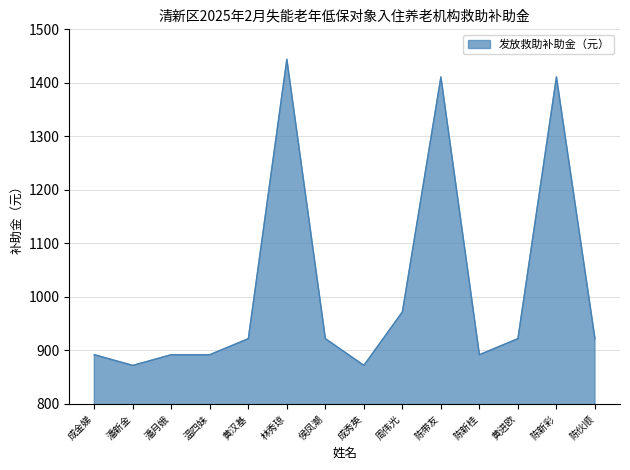

Which category has the highest value across all series?

林秀琼